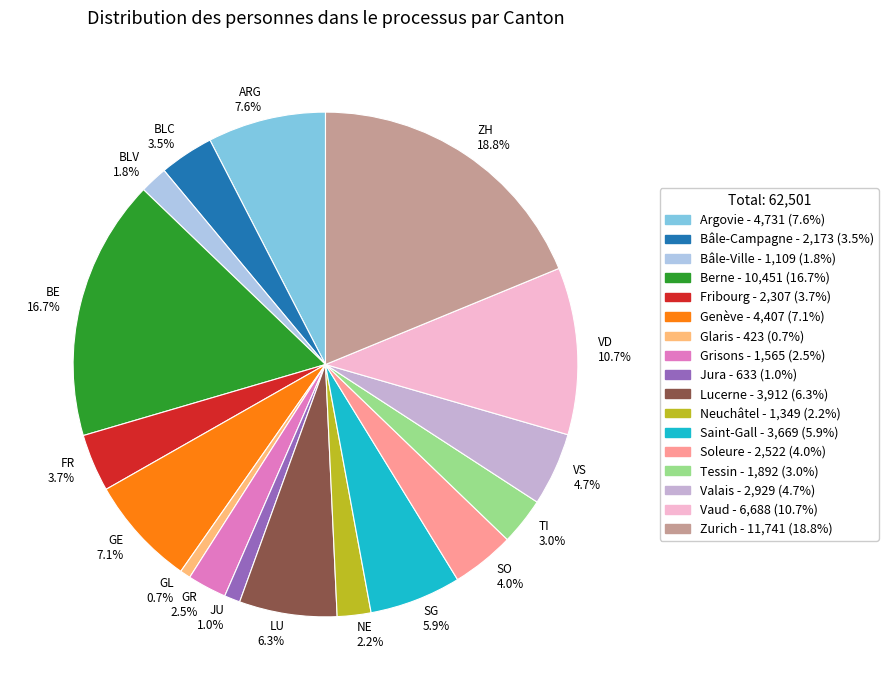

How much of the chart is everything except VS 4.7%?

95.3%